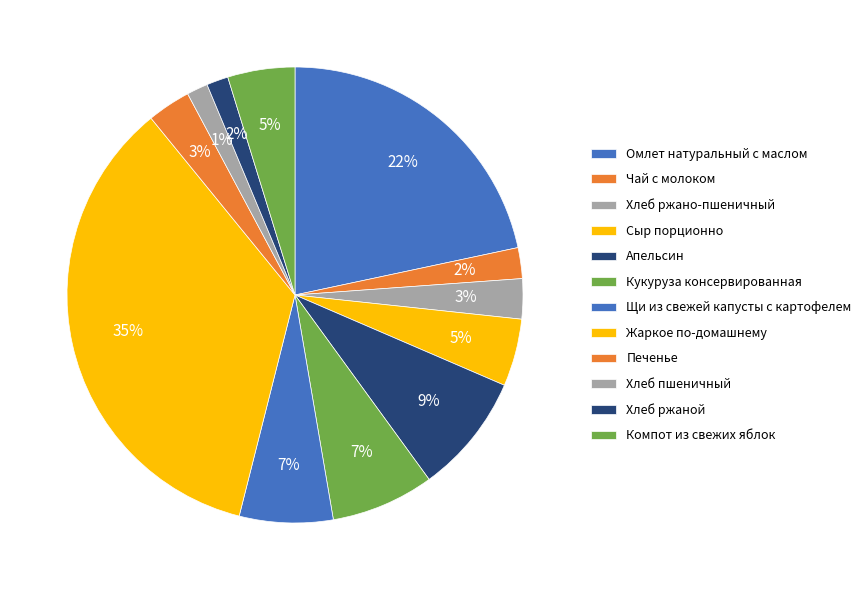

Approximately how many times larger is the value at Кукуруза консервированная compared to Хлеб ржано-пшеничный?

2.6